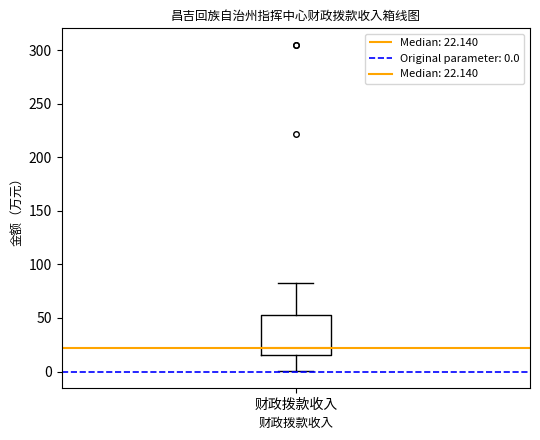

Transcribe this box plot: give where the median line is, the range the box spans, and where the two whiskers end, as read against the y-axis. The values are not printed on the chart, so give them approximately, as read against the axis.

median 20, box 15 to 55, whiskers 0 to 85